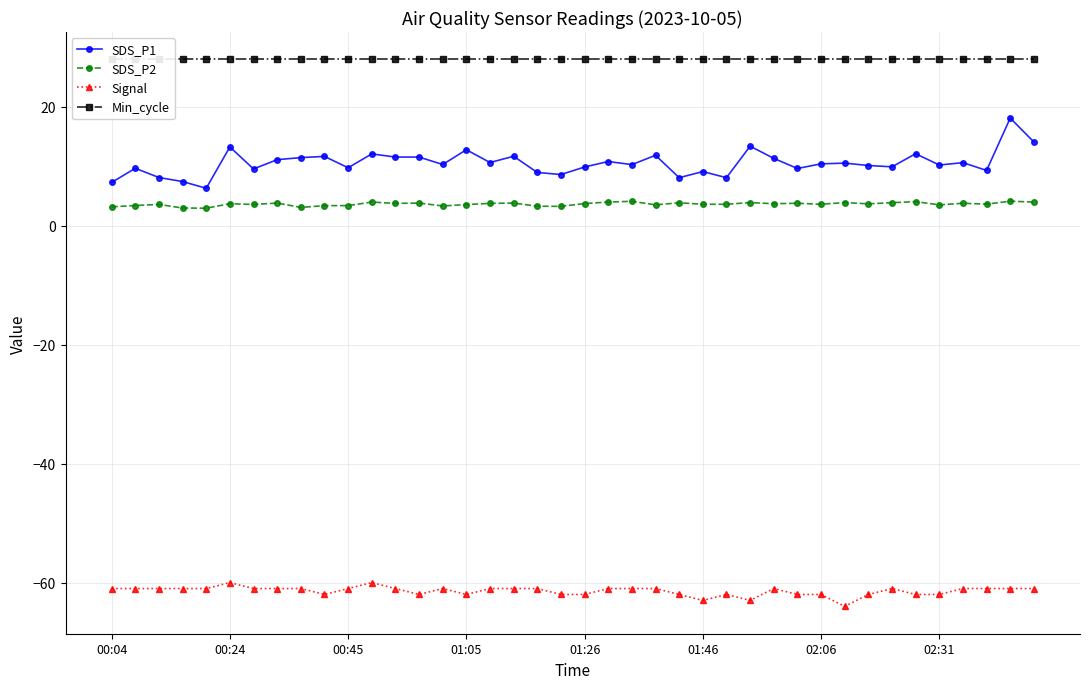

True or false: SDS_P1 and SDS_P2 cross at least once.

False